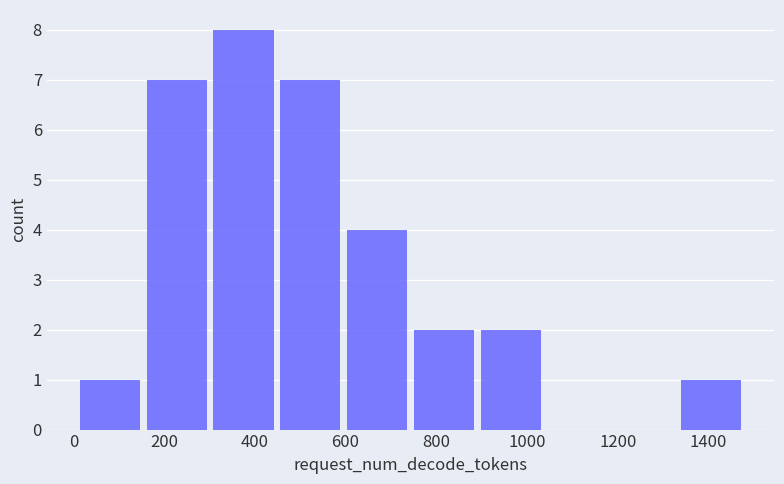

Which range on the x-axis has the tallest bar?

300 to 440